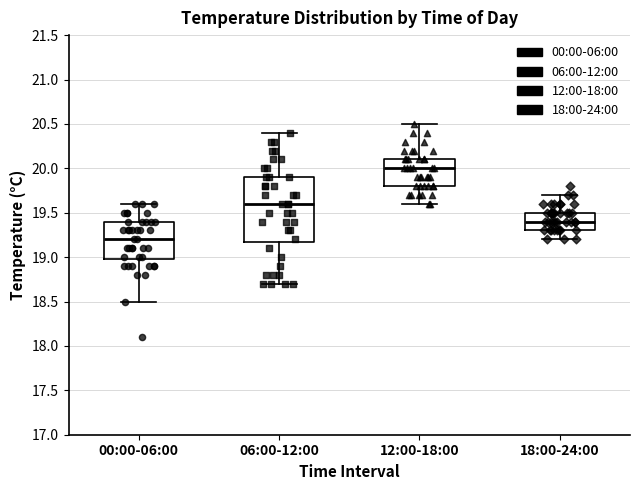

Reading left to right, read every box against the y-axis: the position of its median line, the range the box covers, and the ends of its whiskers. The values are not printed on the chart, so give them approximately, as read against the axis.

00:00-06:00: median 19.2, box 19.0 to 19.4, whiskers 18.5 to 19.6
06:00-12:00: median 19.6, box 19.2 to 19.9, whiskers 18.7 to 20.4
12:00-18:00: median 20.0, box 19.8 to 20.1, whiskers 19.6 to 20.5
18:00-24:00: median 19.4, box 19.3 to 19.5, whiskers 19.2 to 19.7